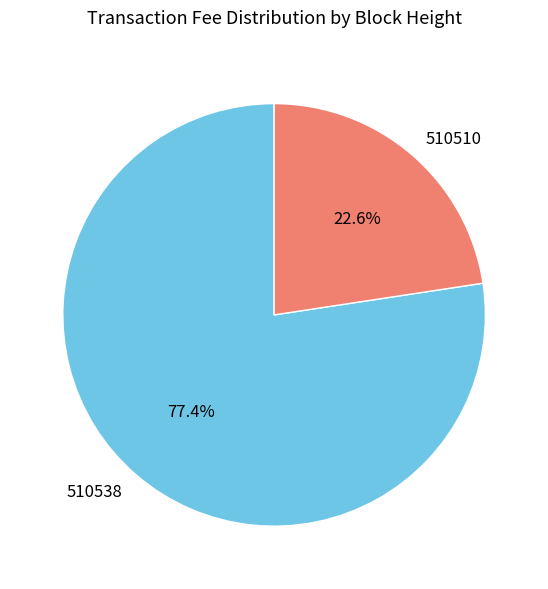

To the nearest percent, what portion does 510538 represent?

77%